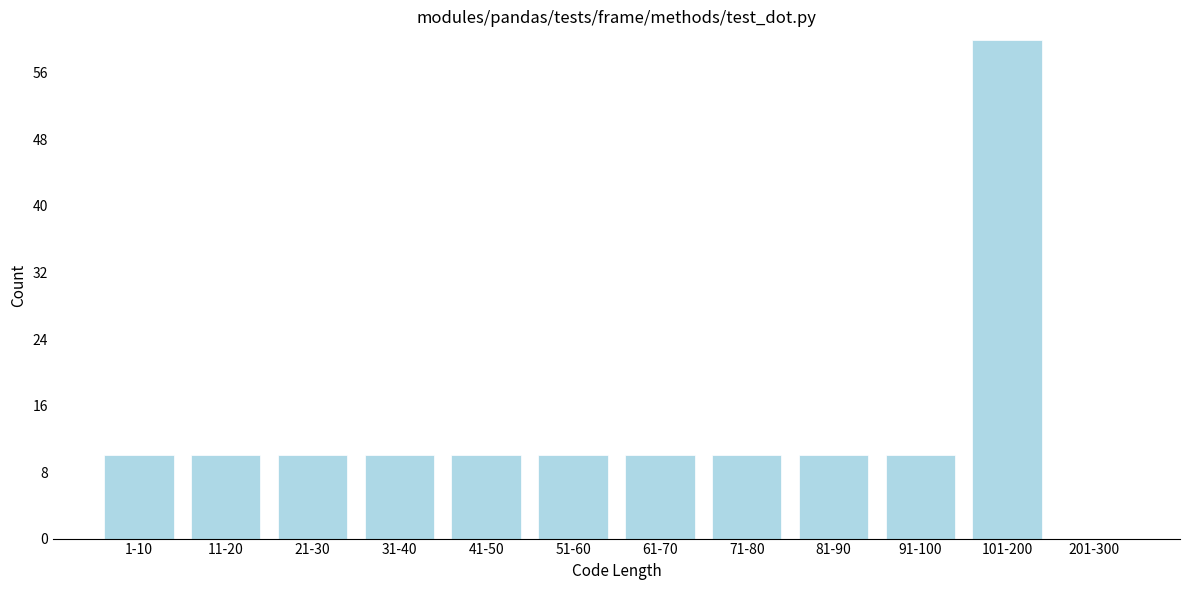

Reading left to right, transcribe all the data shown in this chart.

1-10=10	11-20=10	21-30=10	31-40=10	41-50=10	51-60=10	61-70=10	71-80=10	81-90=10	91-100=10	101-200=60	201-300=0